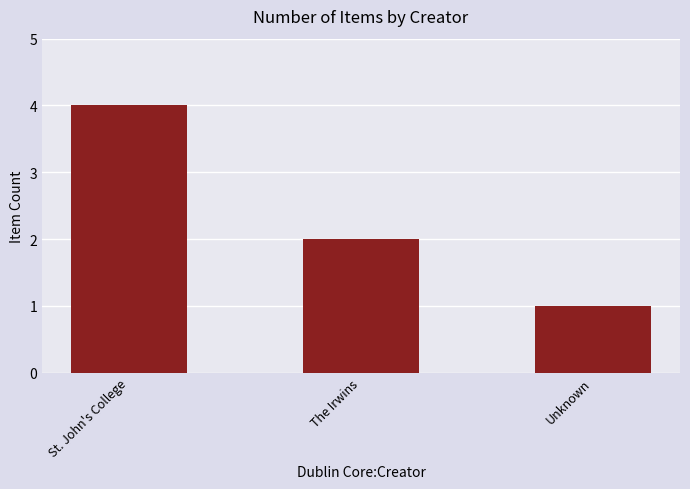

What is the difference between the second highest and minimum values?

1